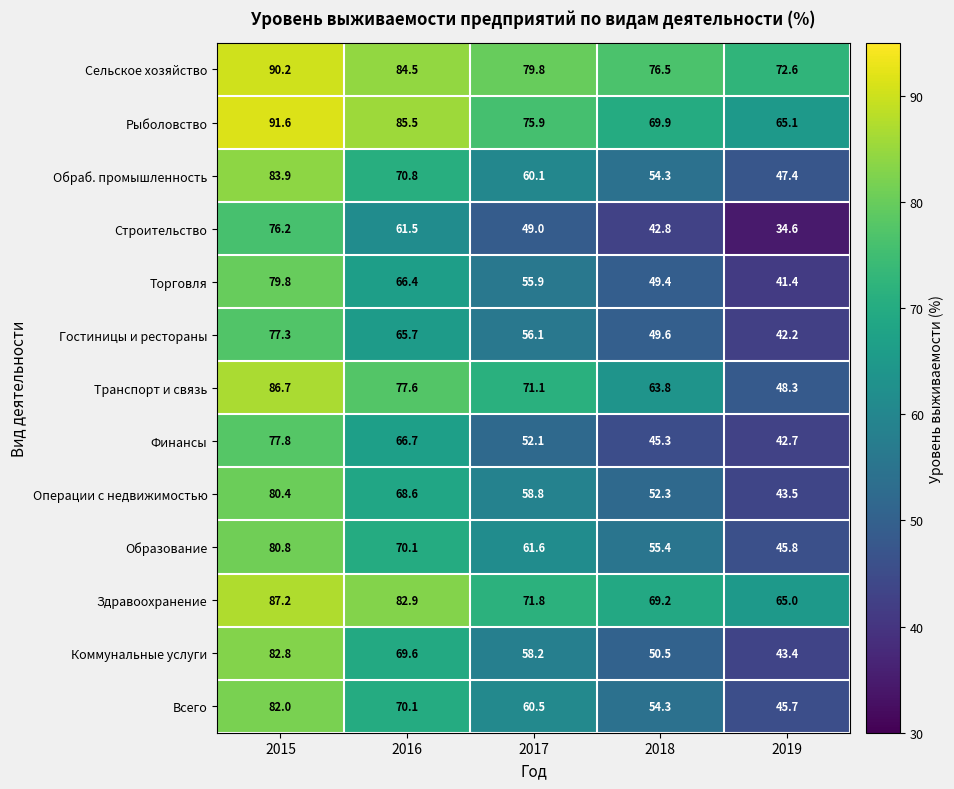

Which series changed the most between 2017 and 2018?

Коммунальные услуги